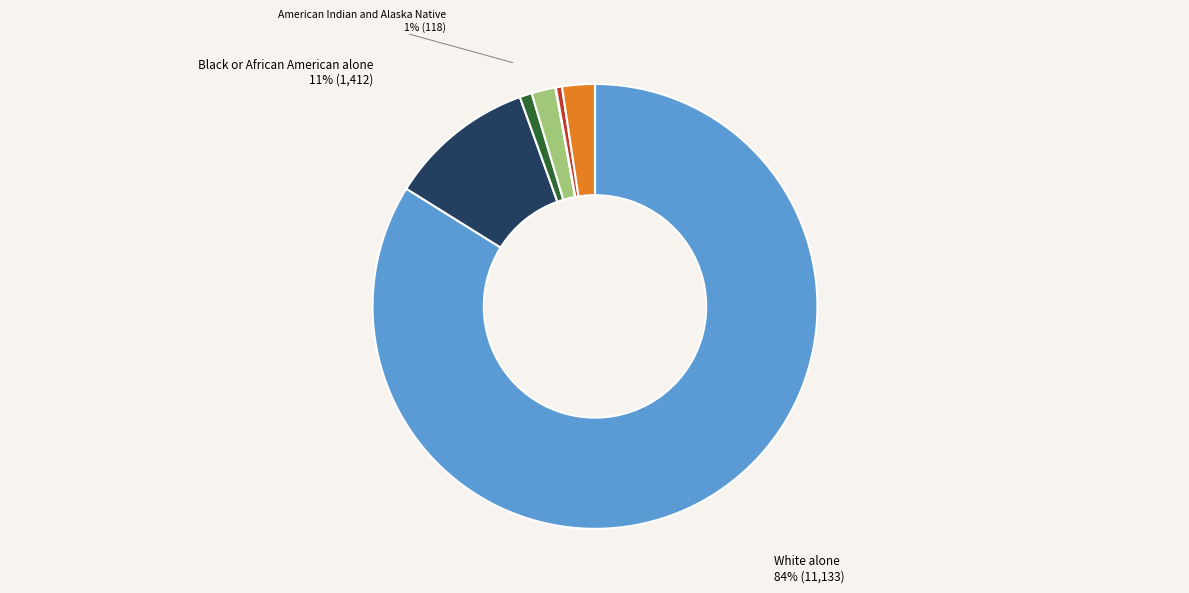

Is there any slice that represents more than half of the pie?

Yes